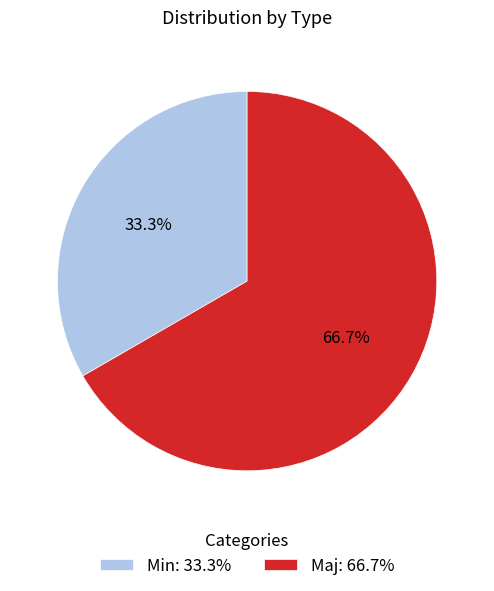

To the nearest percent, what is the difference between the Min and Maj slice percentages?

33%